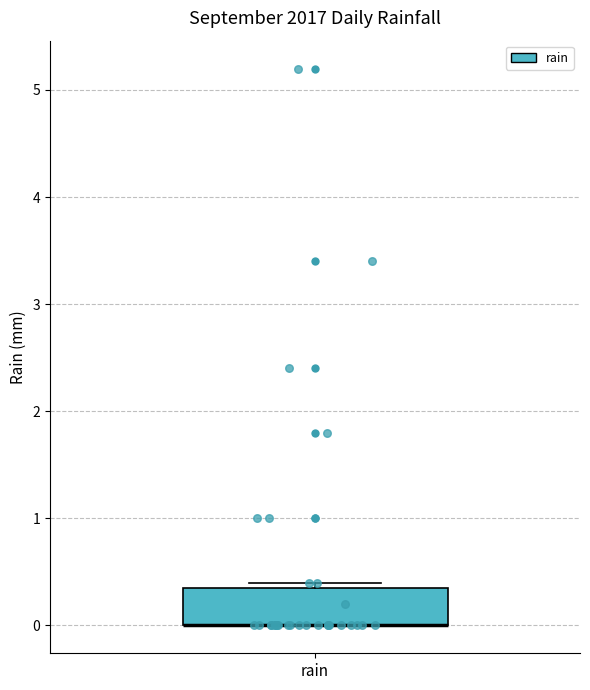

Read this box plot against the y-axis: the position of the median line, the range covered by the box, and the ends of both whiskers. The values are not printed on the chart, so give them approximately, as read against the axis.

median 0.0 (drawn on the box's lower edge), box 0.0 to 0.4, whiskers 0.0 to 0.4 (just above the box's upper edge)